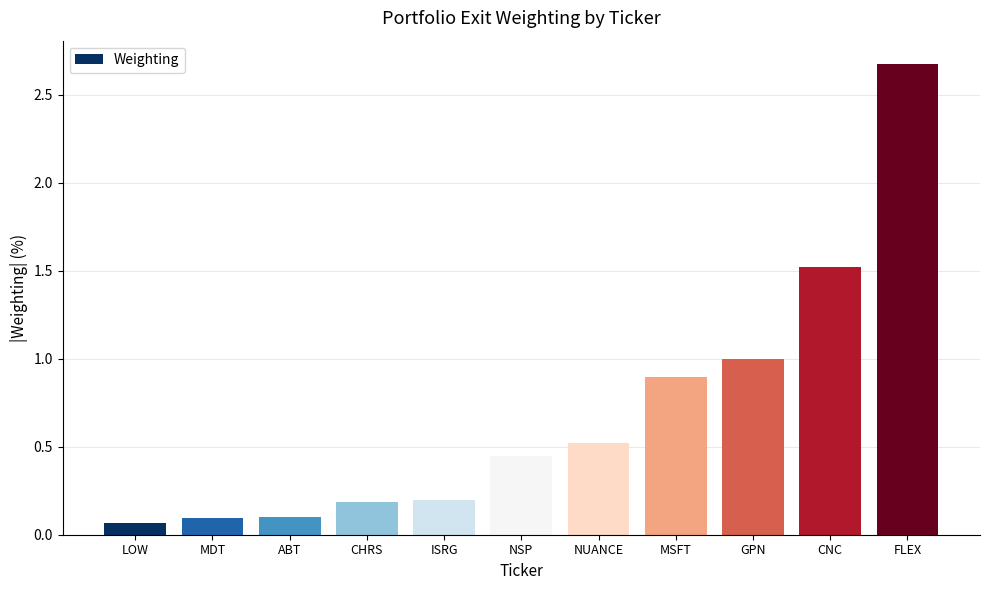

What is the label of the 7th bar from the right?

ISRG